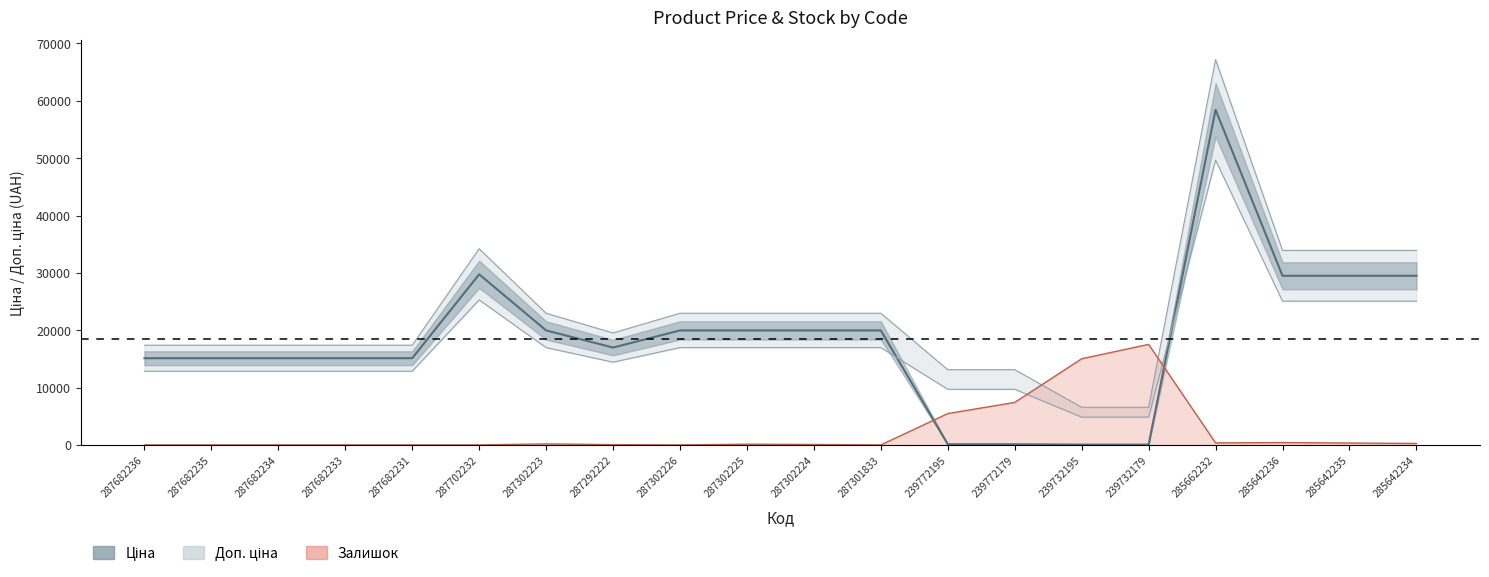

True or false: Ціна has a value of 15120.0 at 287682231.

True